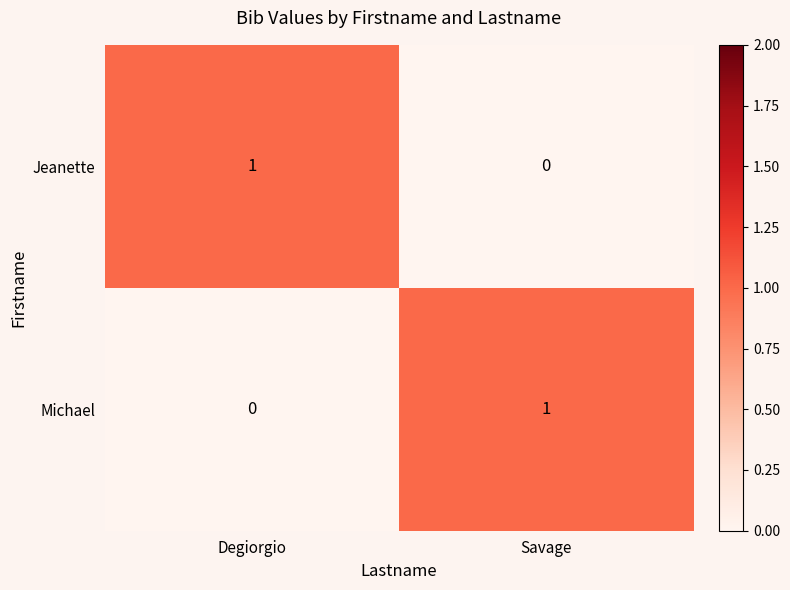

Is the value of Jeanette at Savage greater than the value of Michael at Savage?

No